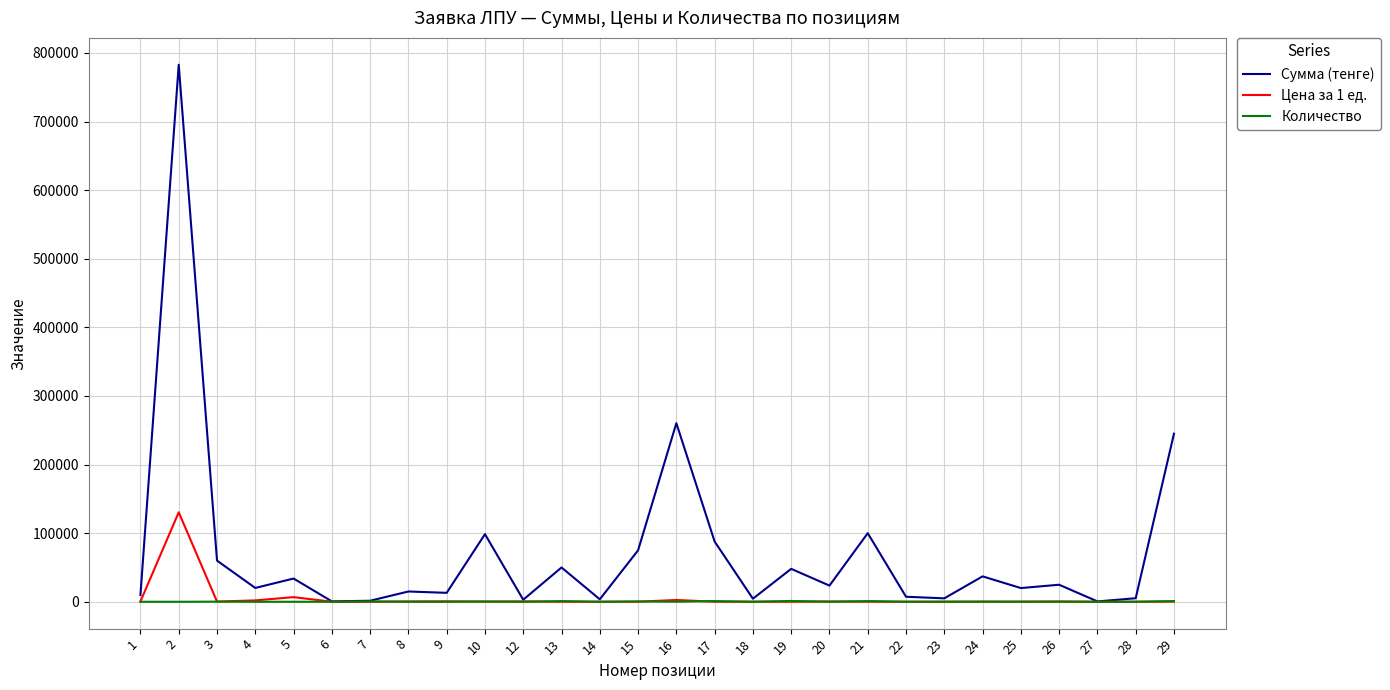

List the series in order of their peak value, lowest first.

Количество, Цена за 1 ед., Сумма (тенге)